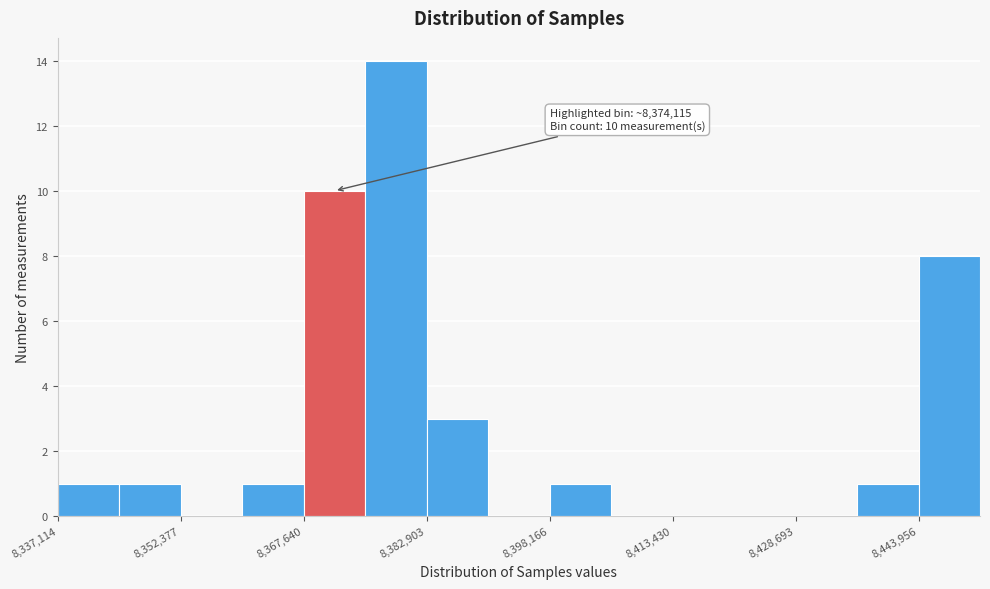

Around what value on the x-axis is the tallest bar? Give the approximate position of its centre, as read against the axis.

8380000